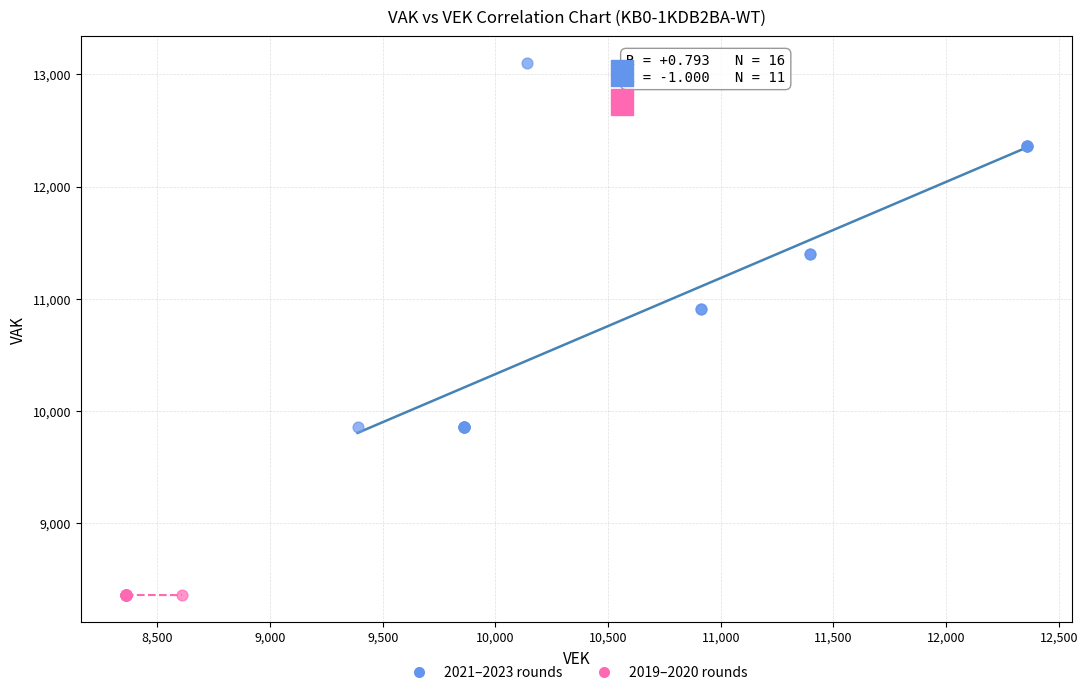

Which series contains the lowest Y value?

2019–2020 rounds